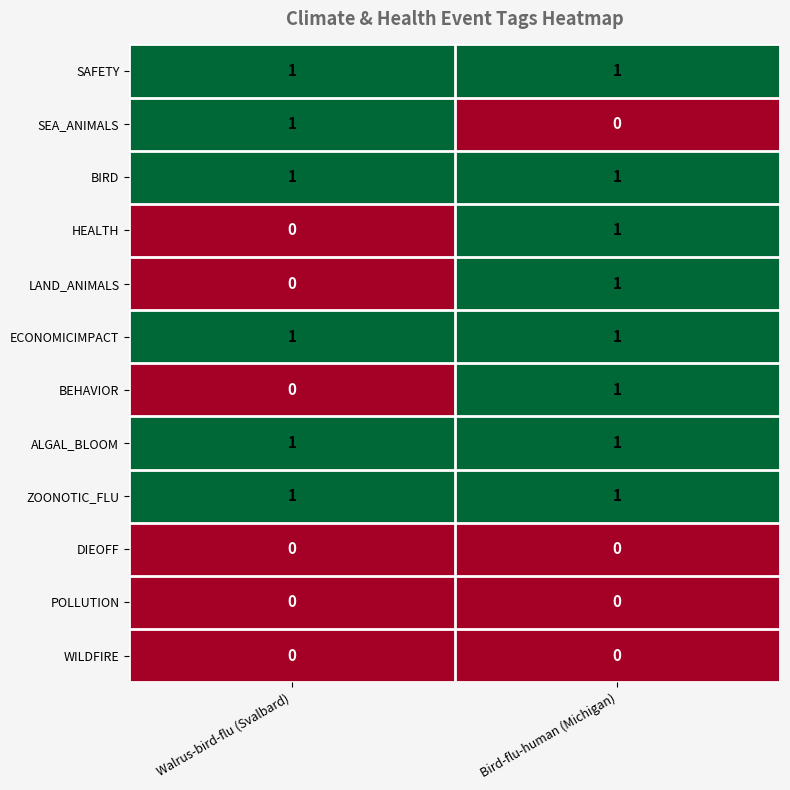

The value of ALGAL_BLOOM at Bird-flu-human (Michigan) is 0. True or false?

False